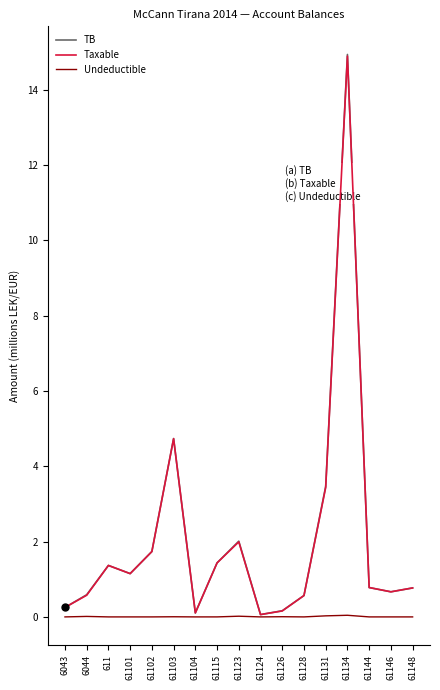

The Undeductible series shows 0.0 at 61104. True or false?

True